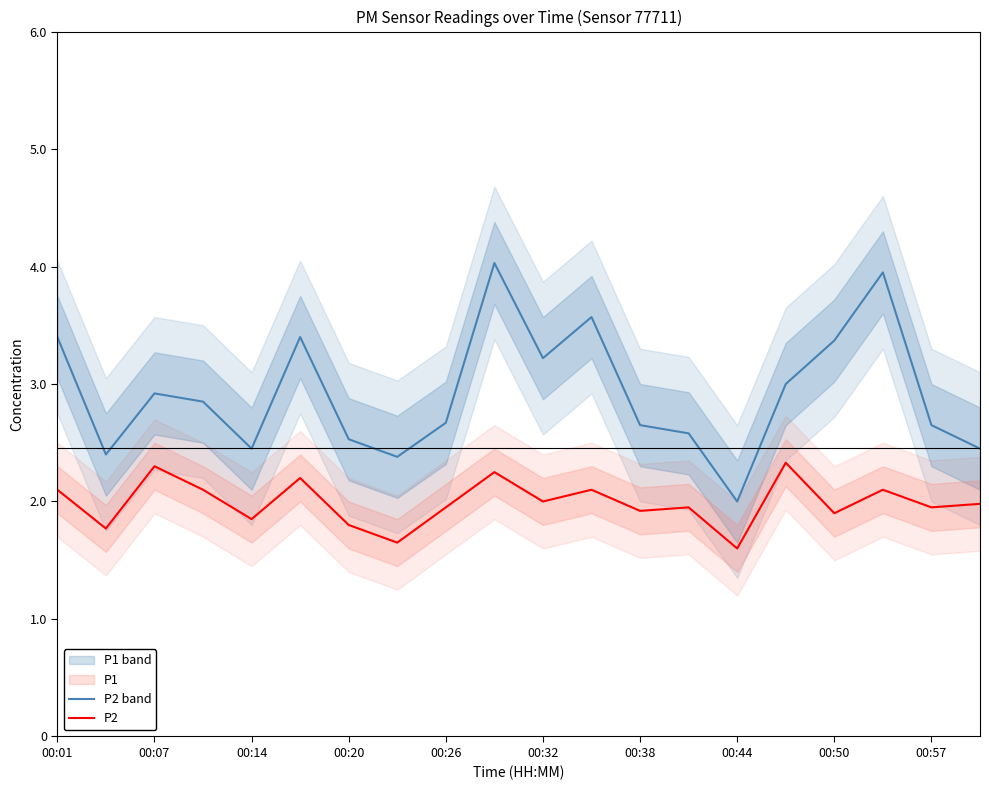

What value does the P1 series have at 00:38?

2.6